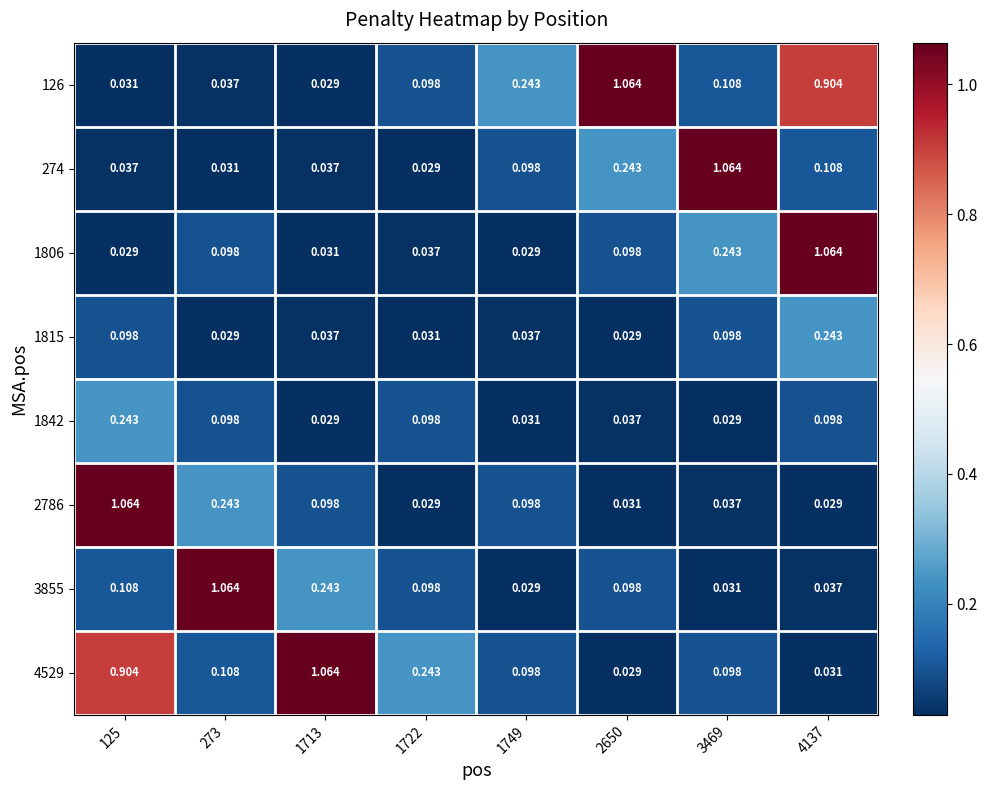

Is the value of 3855 at 2650 greater than the value of 4529 at 273?

No